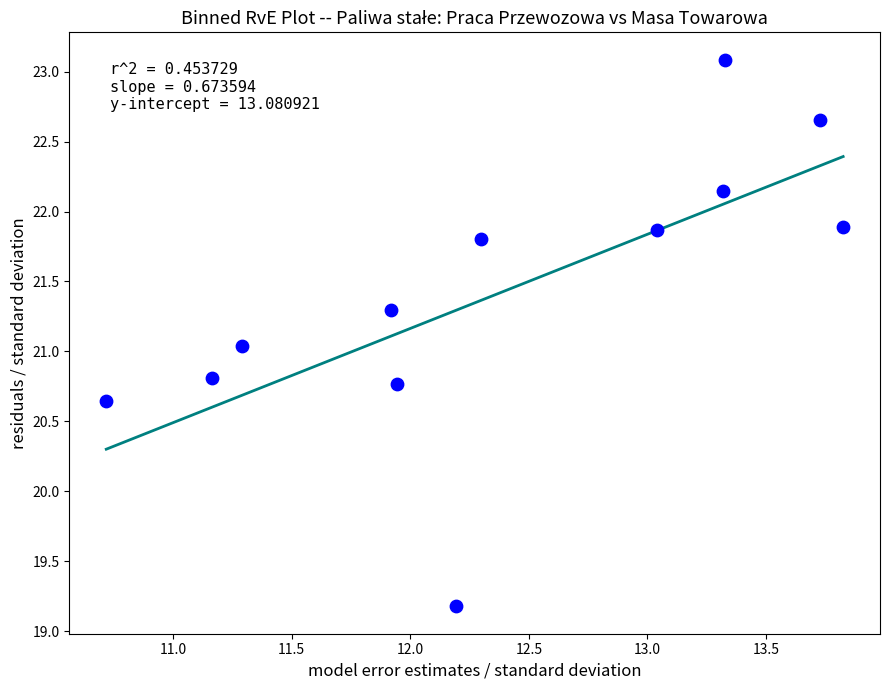

What is the average Y value?

21.4